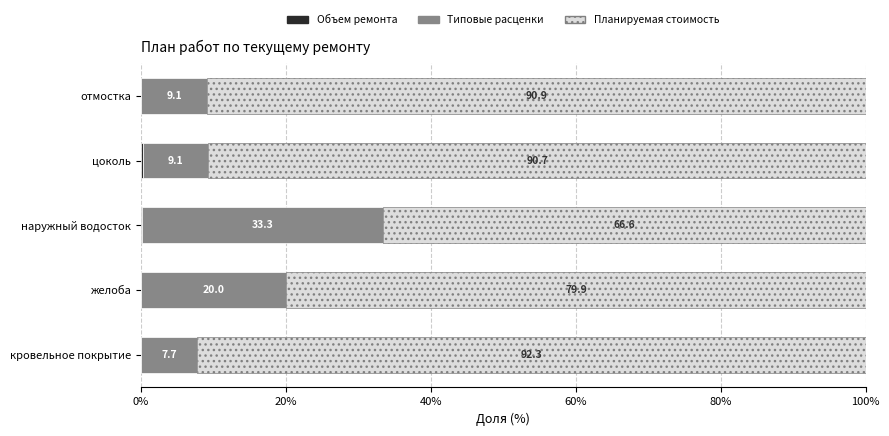

Count the number of data series in this chart.

3